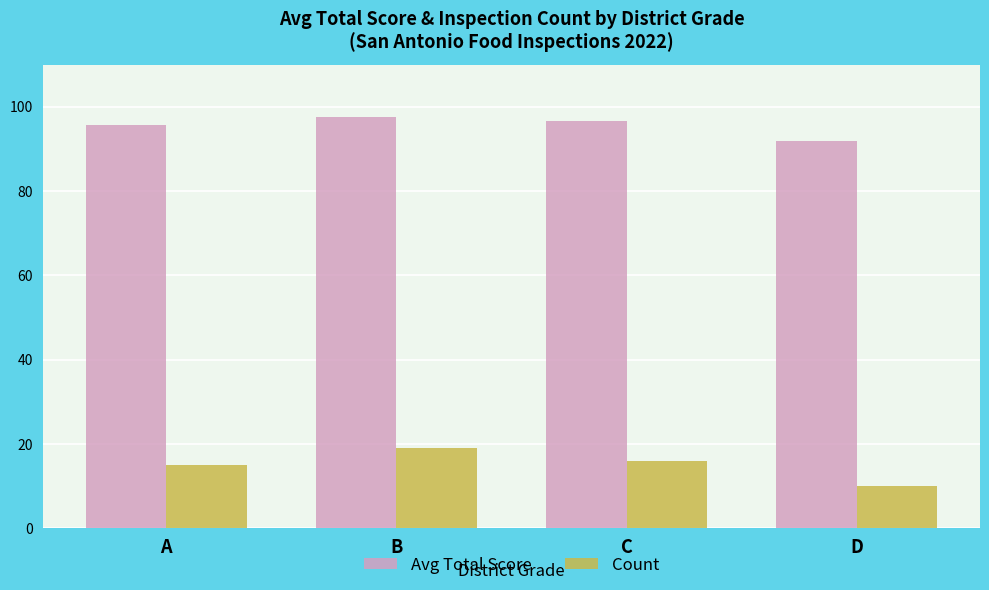

True or false: Count has a value of 19.0 at B.

True